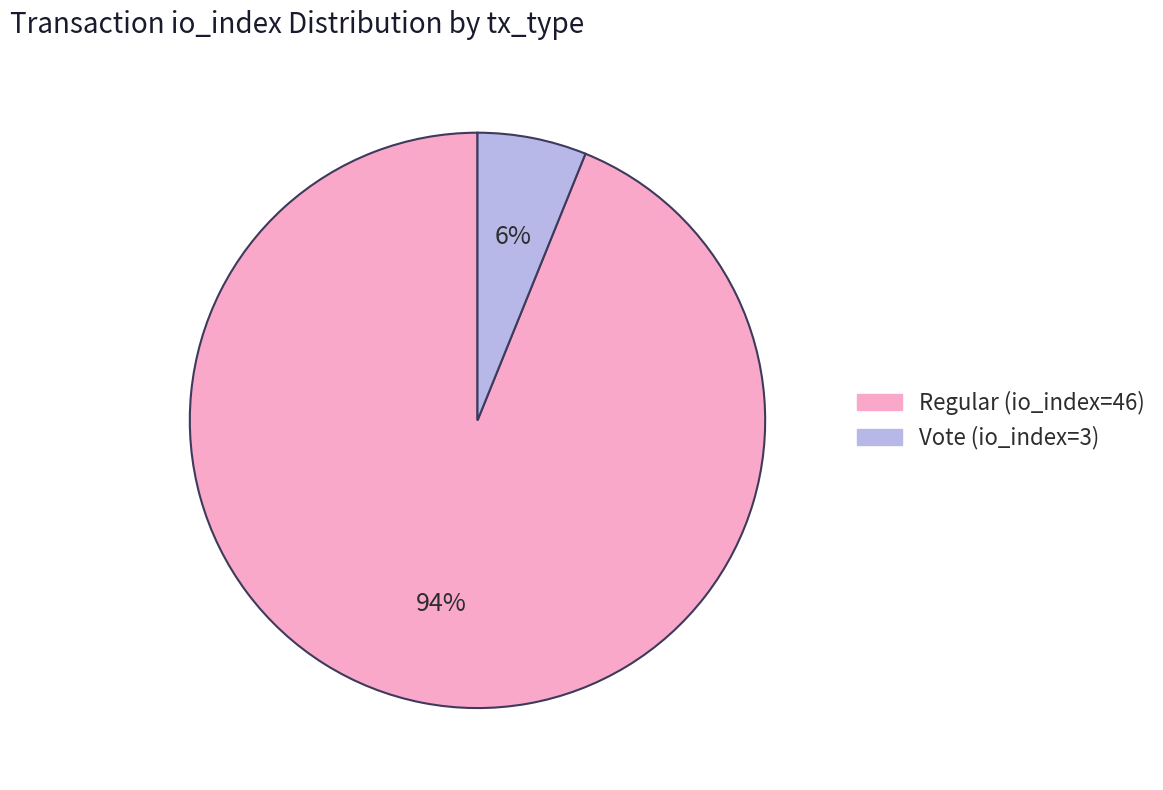

The Vote (io_index=3) slice represents 6% of the pie. True or false?

True